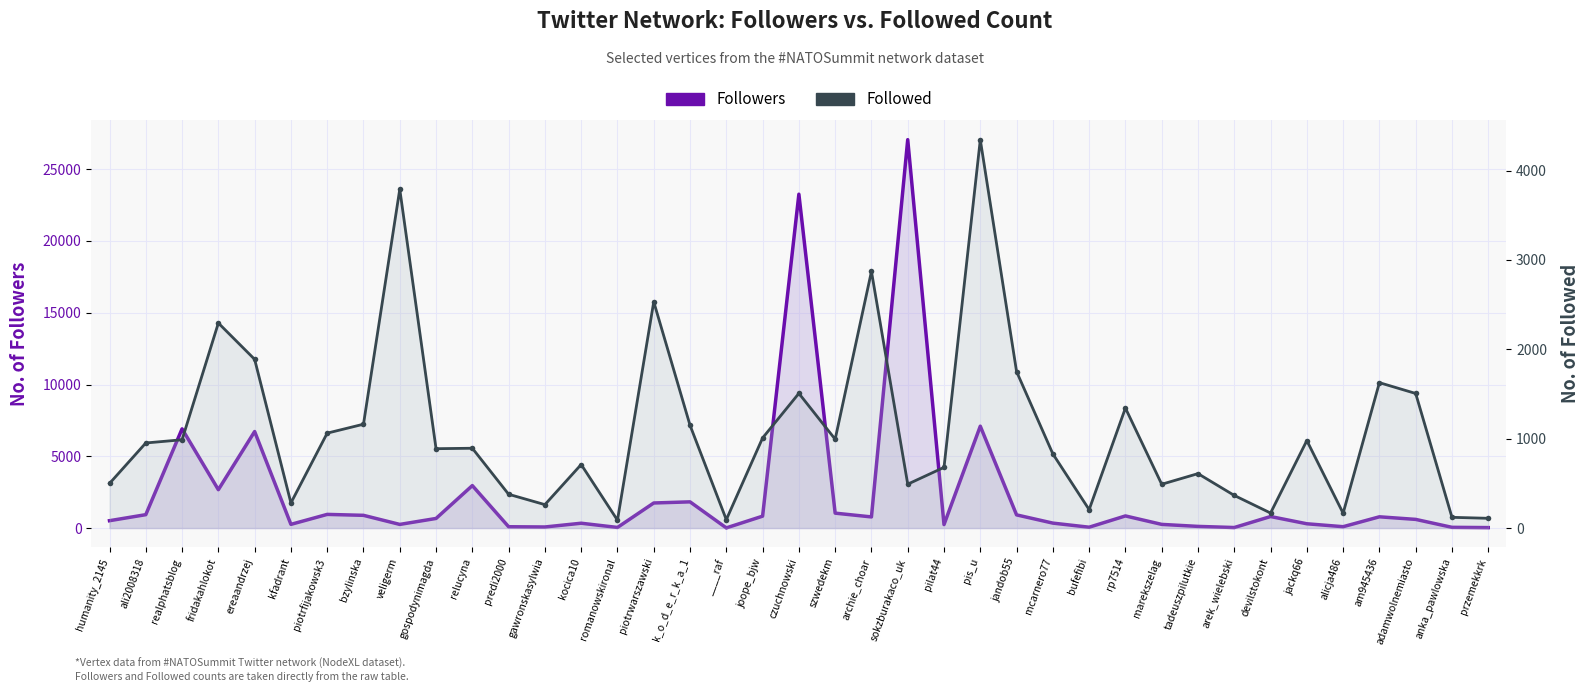

Which series changed the most between kfadrant and predi2000?

Followers